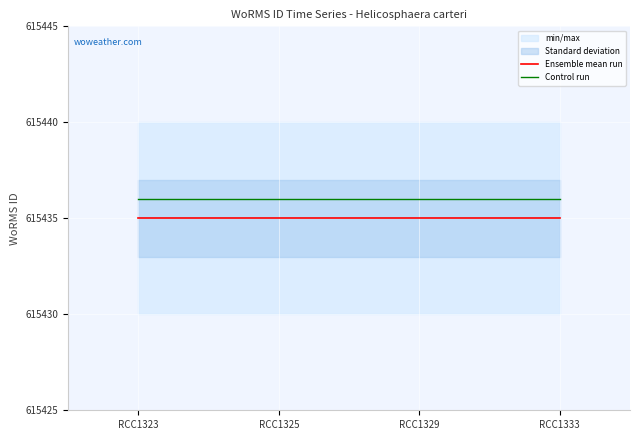

True or false: Ensemble mean run and Control run intersect in this chart.

False